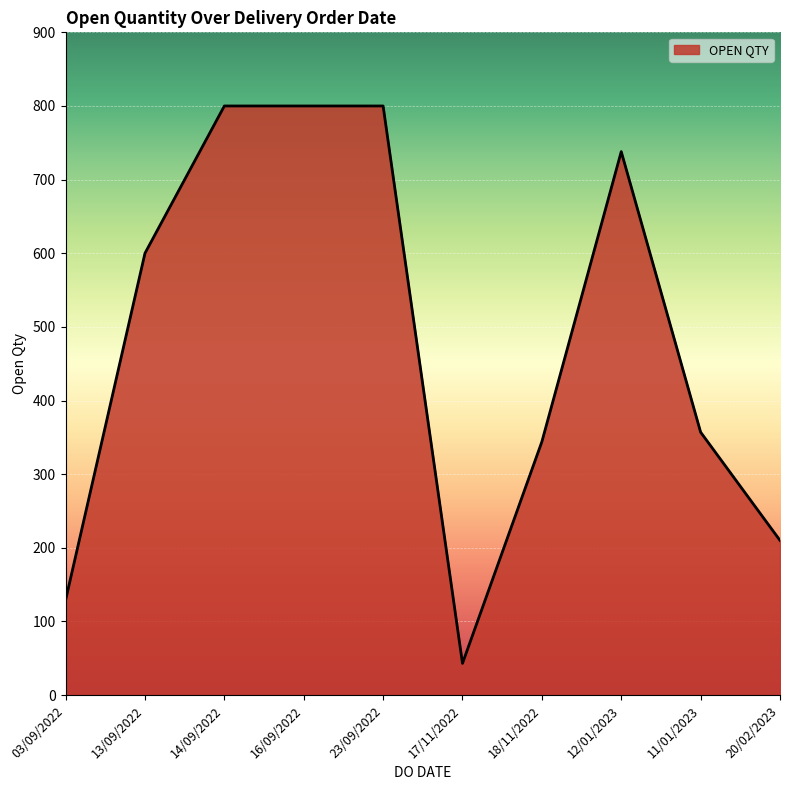

The chart shows a value of 458 at 18/11/2022. True or false?

False